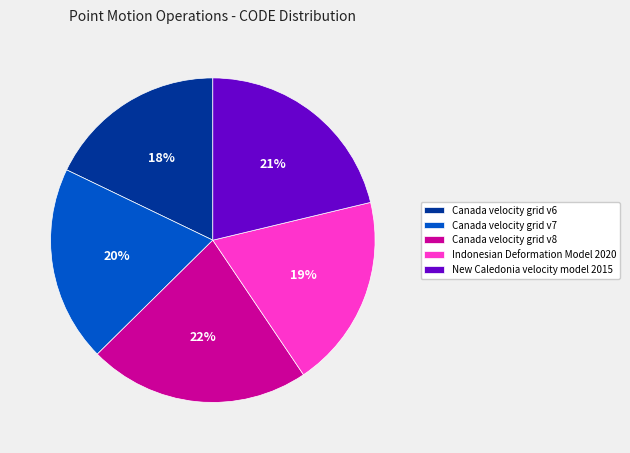

True or false: Canada velocity grid v8 accounts for 14% of the total.

False